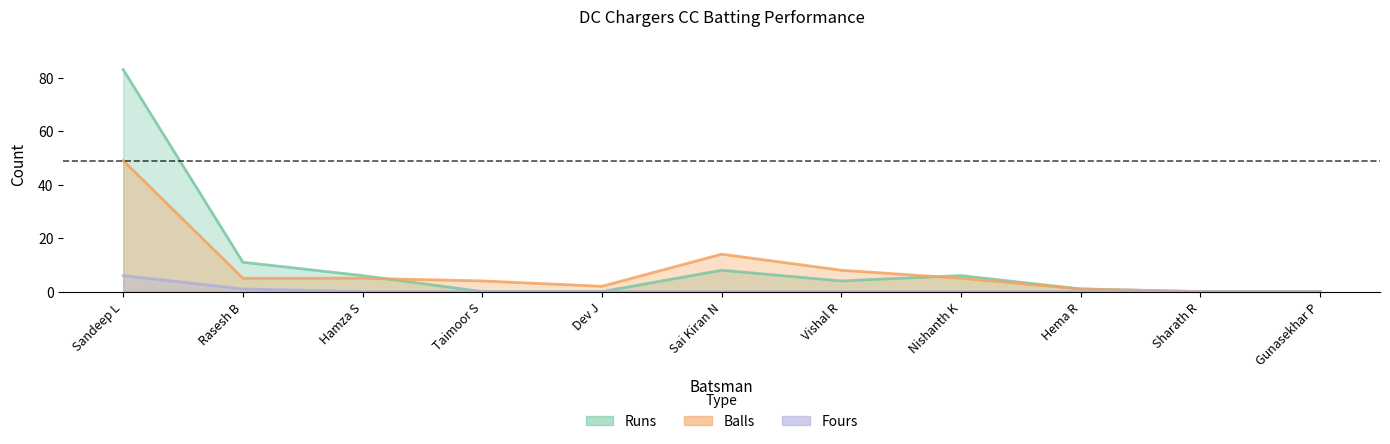

What position from the left is Vishal R?

7